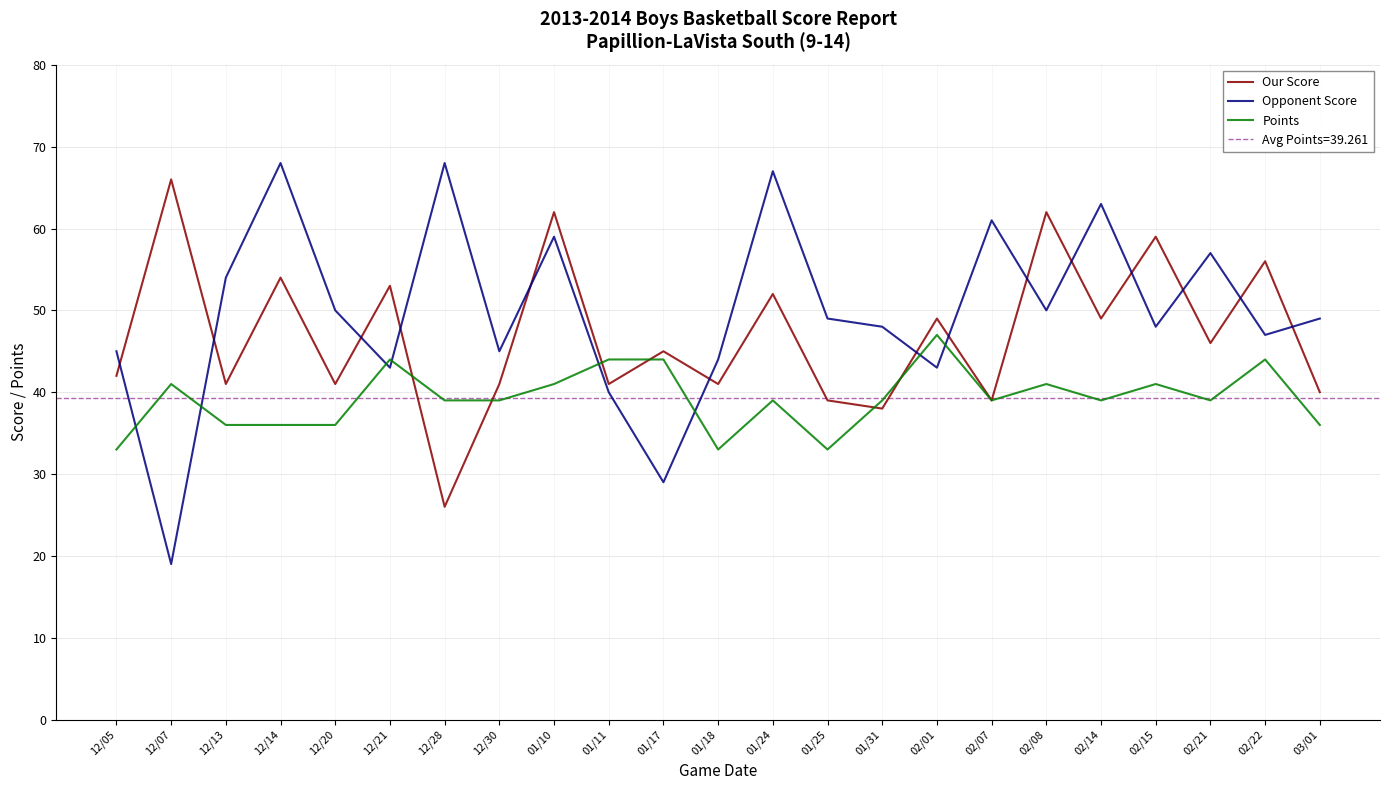

What is the difference between the highest and lowest values at 02/01?

6